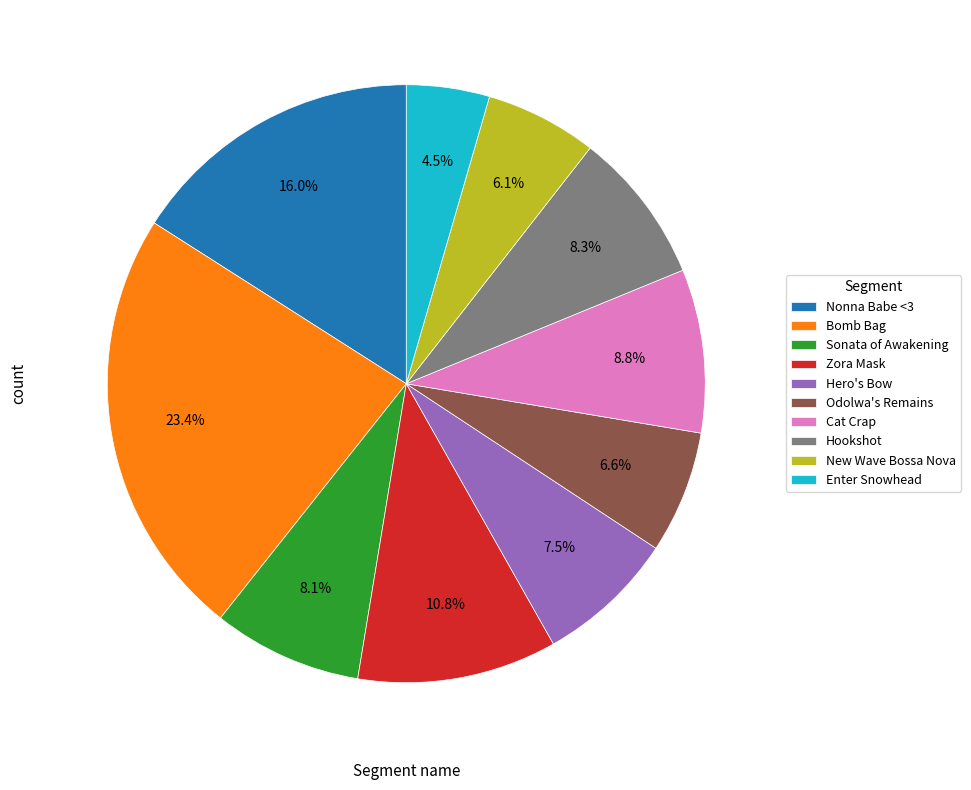

To the nearest percent, what portion does Hookshot represent?

8%